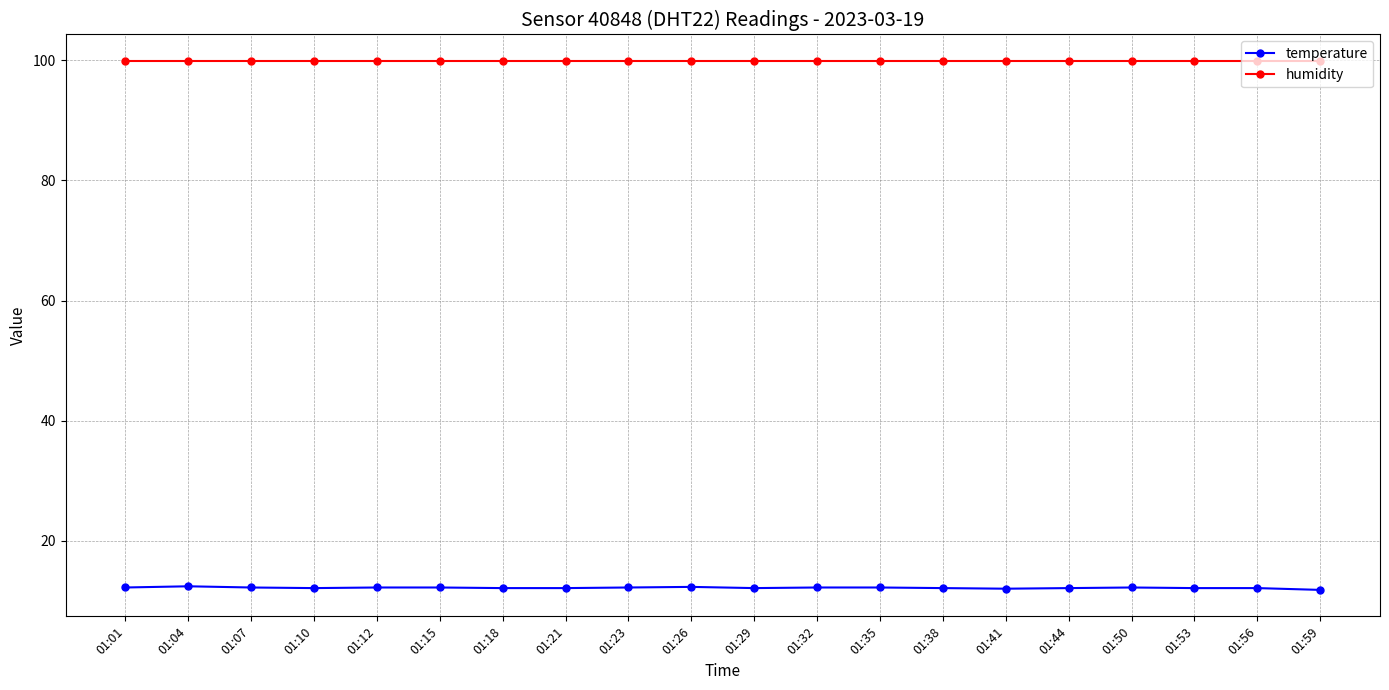

Rank the series by their maximum value, from highest to lowest.

humidity, temperature